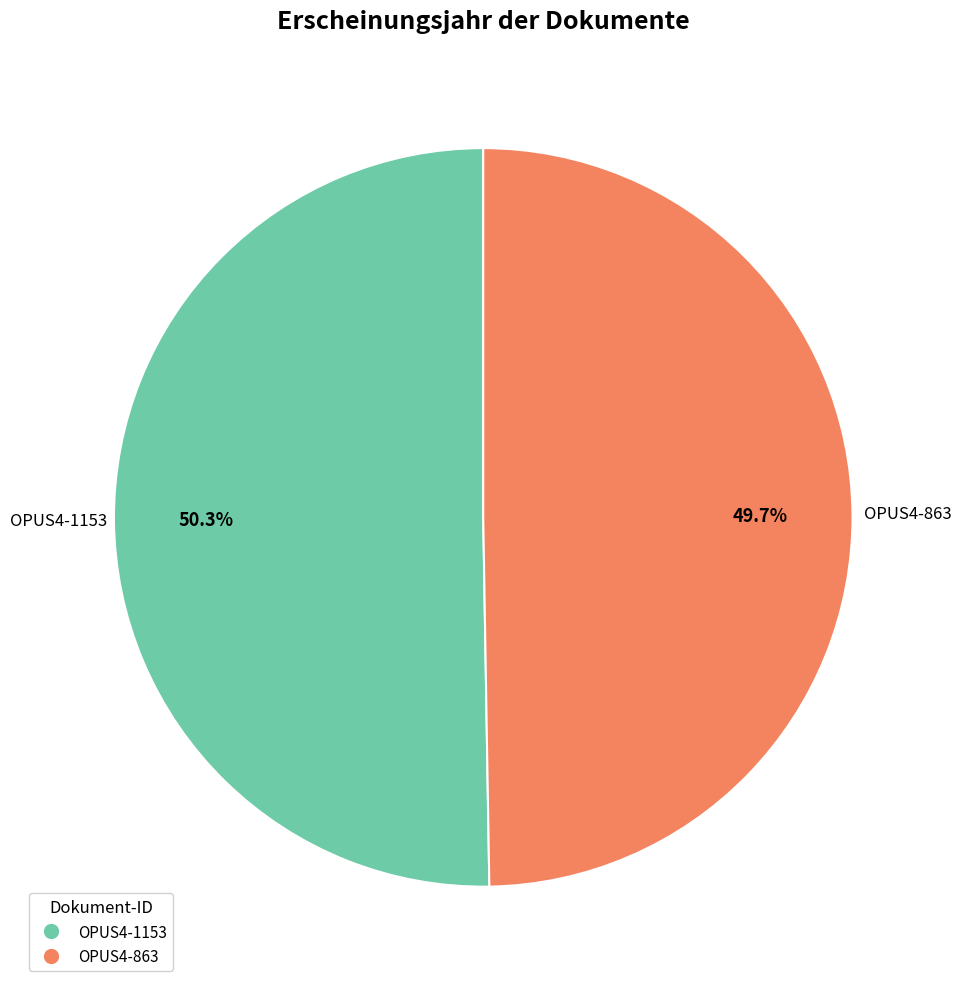

Is it true that OPUS4-1153 is 44% of the pie?

False